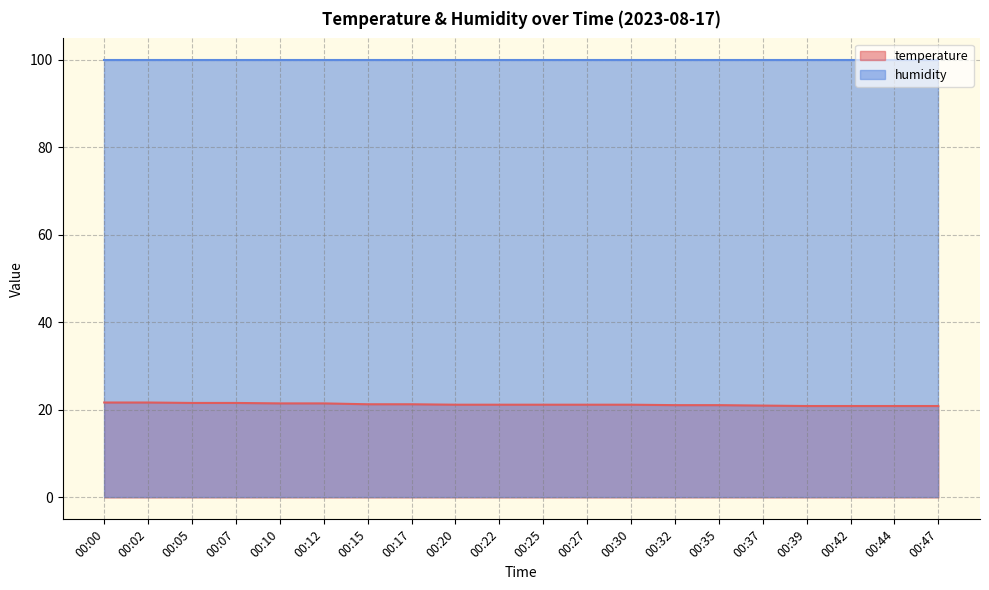

What is the change in value from 00:02 to 00:47?

-0.8